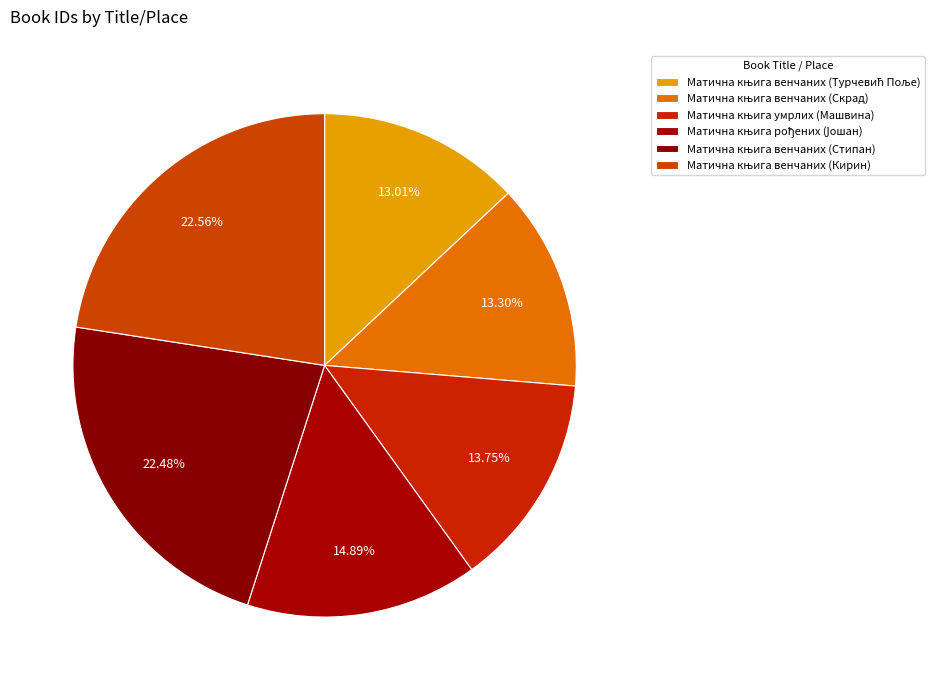

Do Матична књига венчаних (Кирин) and Матична књига умрлих (Машвина) together represent more than half of the pie?

No